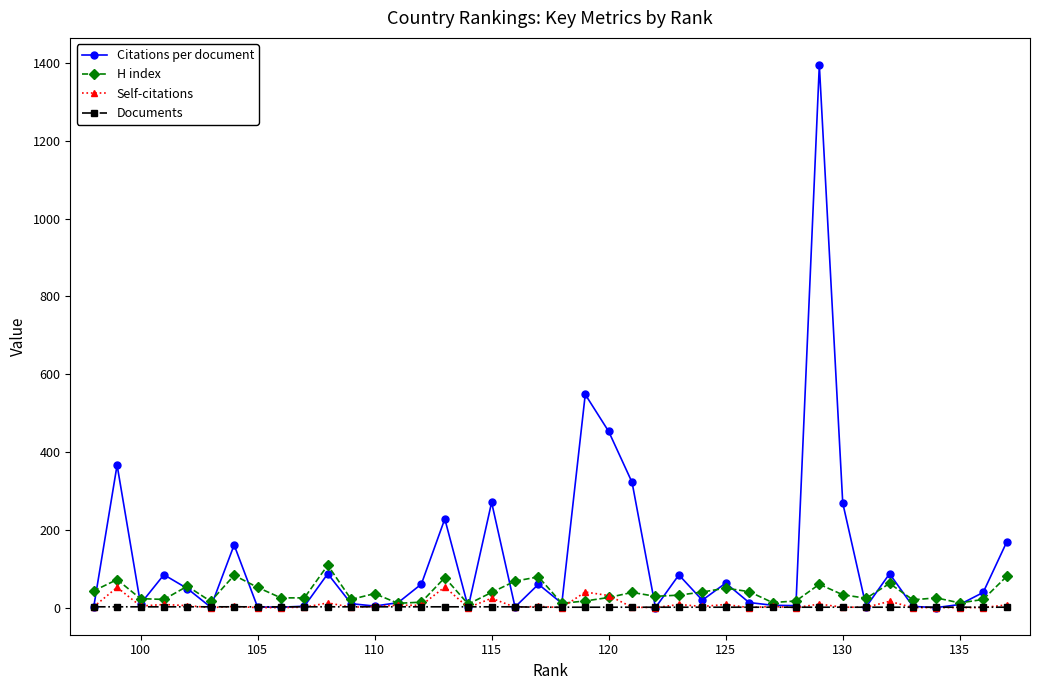

Does the chart have visible grid lines?

No